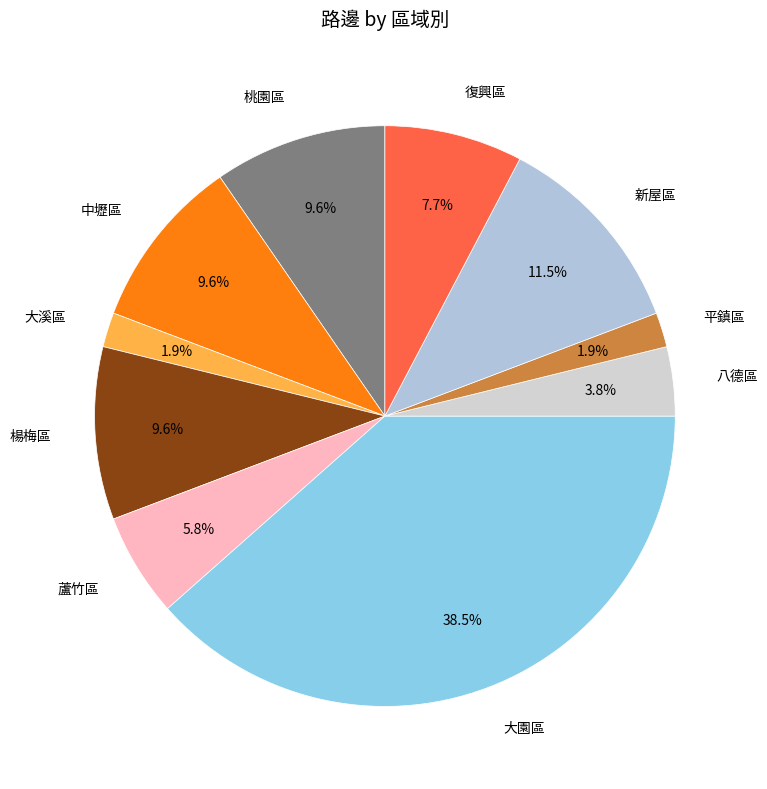

Which slice is the largest?

大園區